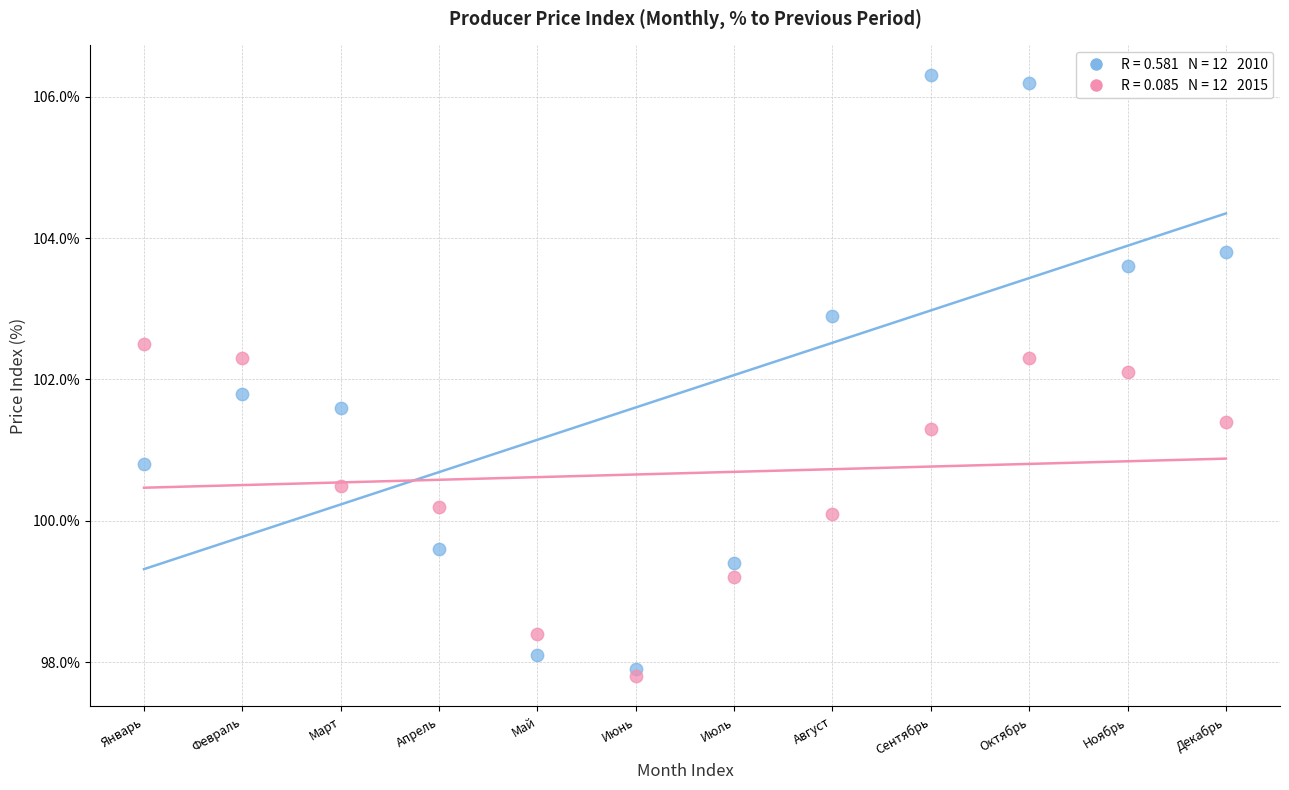

Across all data points, what is the range of X values (max minus min)?

11.0